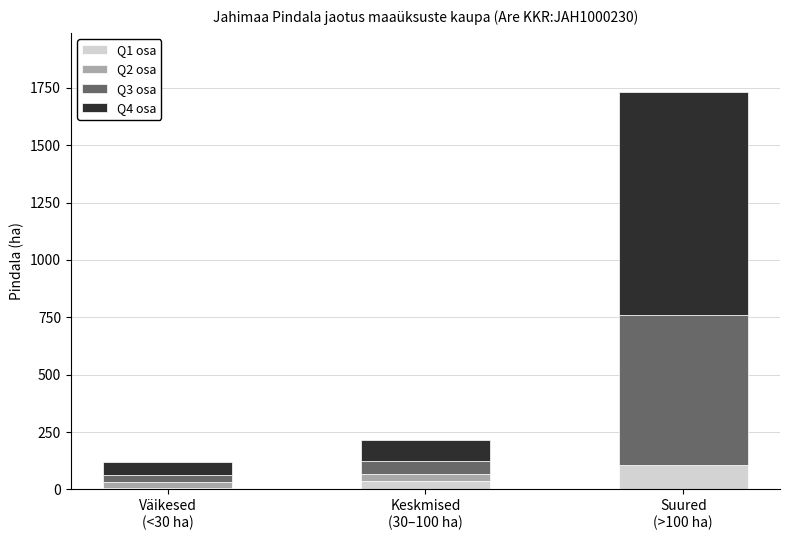

Does the chart contain stacked bars?

Yes